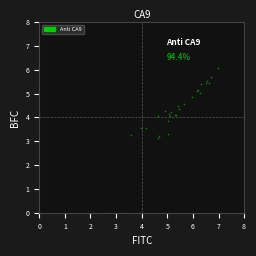

What Y value in the scatter plot is closest to 3?

3.1